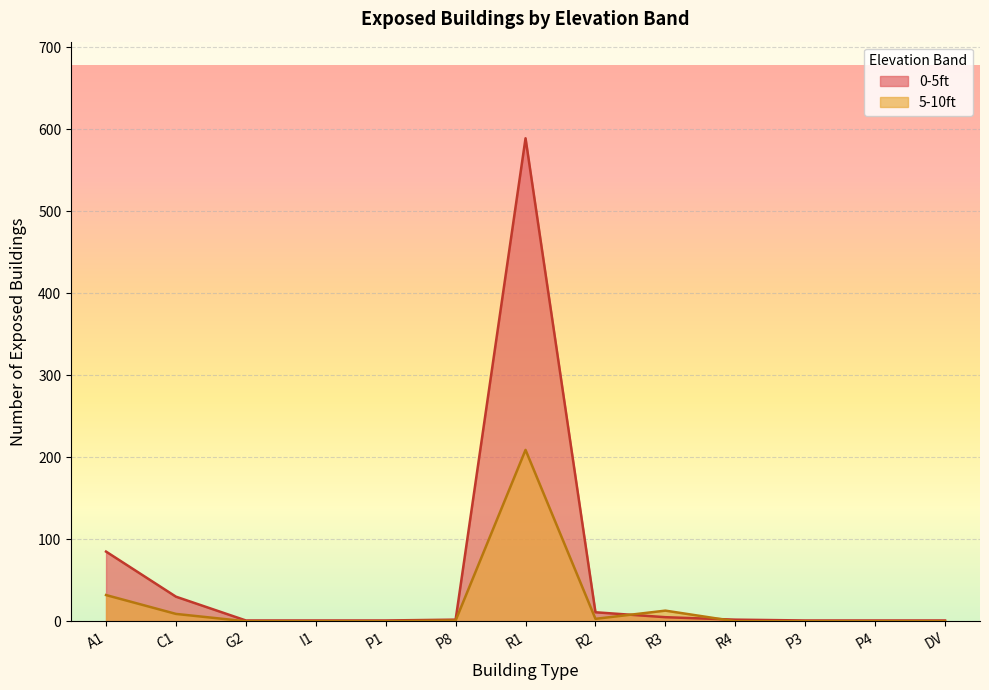

What is the spread (max minus min) of values at P4?

1